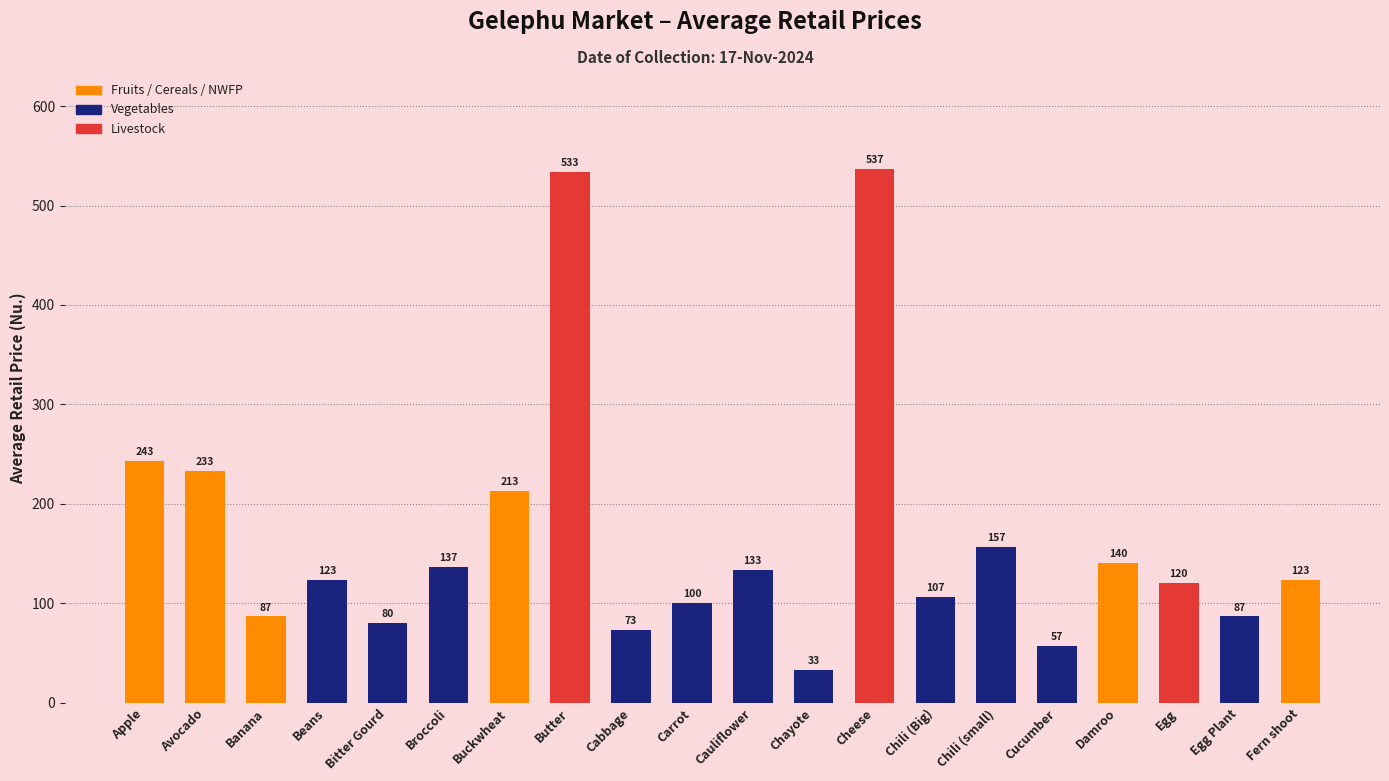

What is the label of the 17th bar from the right?

Beans